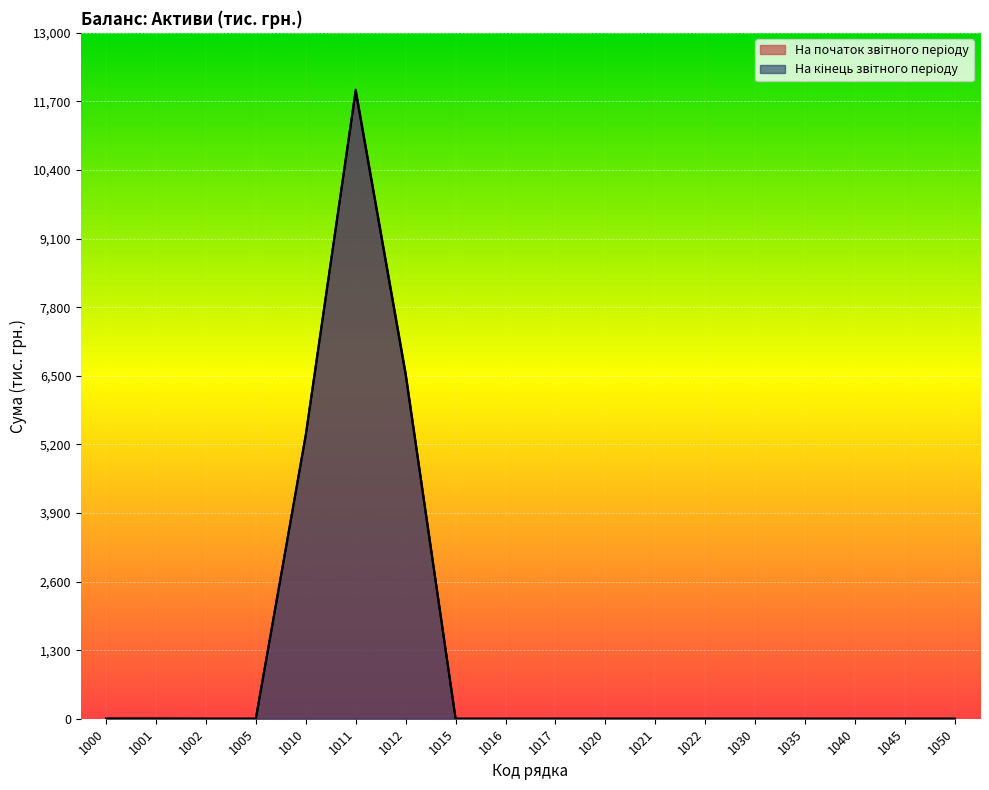

Reading left to right, list all the values displayed in this chart.

На початок звітного періоду: 1000=2	1001=2	1002=0	1005=0	1010=5374	1011=11924	1012=6550	1015=0	1016=0	1017=0	1020=0	1021=0	1022=0	1030=0	1035=0	1040=0	1045=0	1050=0
На кінець звітного періоду: 1000=2	1001=2	1002=0	1005=0	1010=5379	1011=11890	1012=6511	1015=0	1016=0	1017=0	1020=0	1021=0	1022=0	1030=0	1035=0	1040=0	1045=0	1050=0